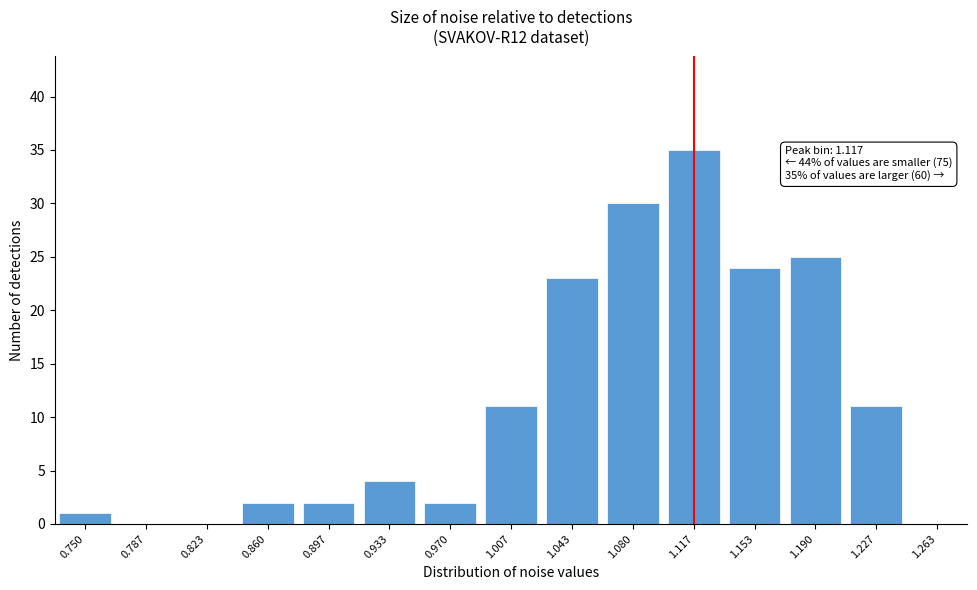

Reading right to left, extract all data points from this chart.

1.263=0	1.227=11	1.190=25	1.153=24	1.117=35	1.080=30	1.043=23	1.007=11	0.970=2	0.933=4	0.897=2	0.860=2	0.823=0	0.787=0	0.750=1